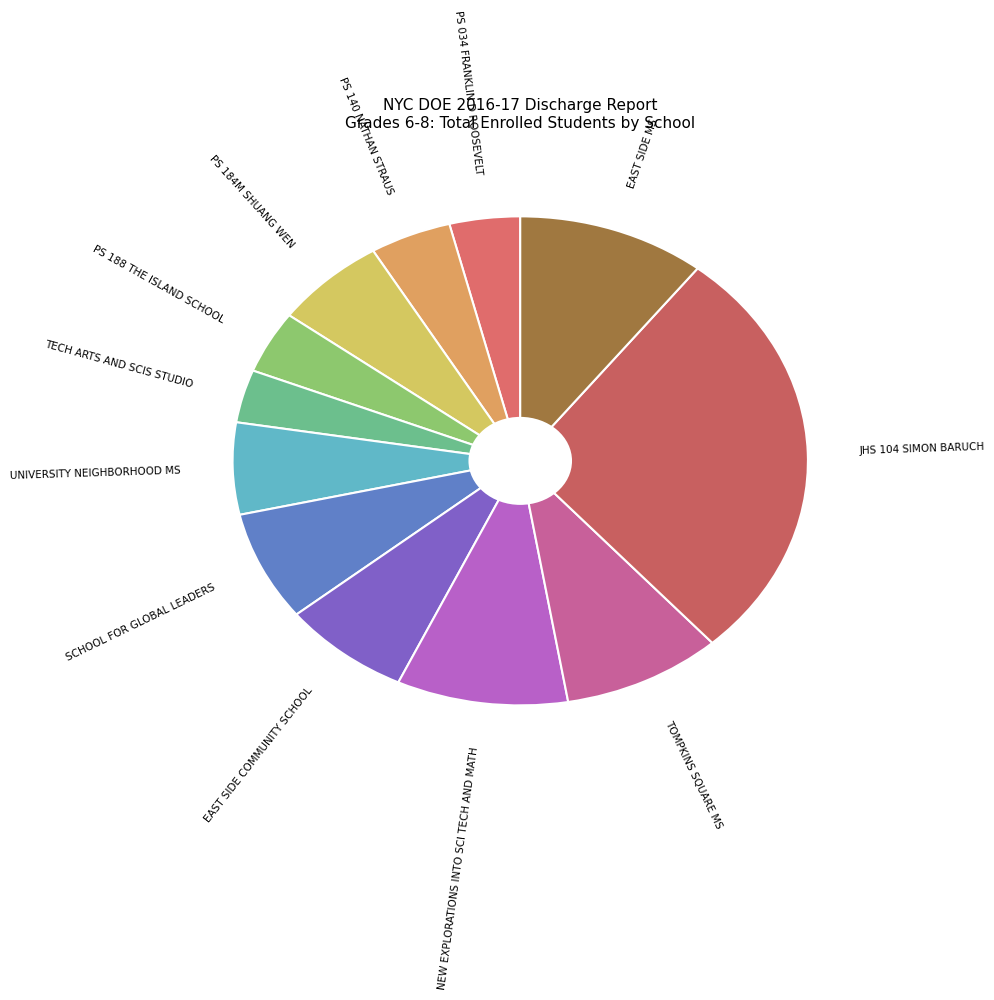

Is there a majority slice in this chart?

No